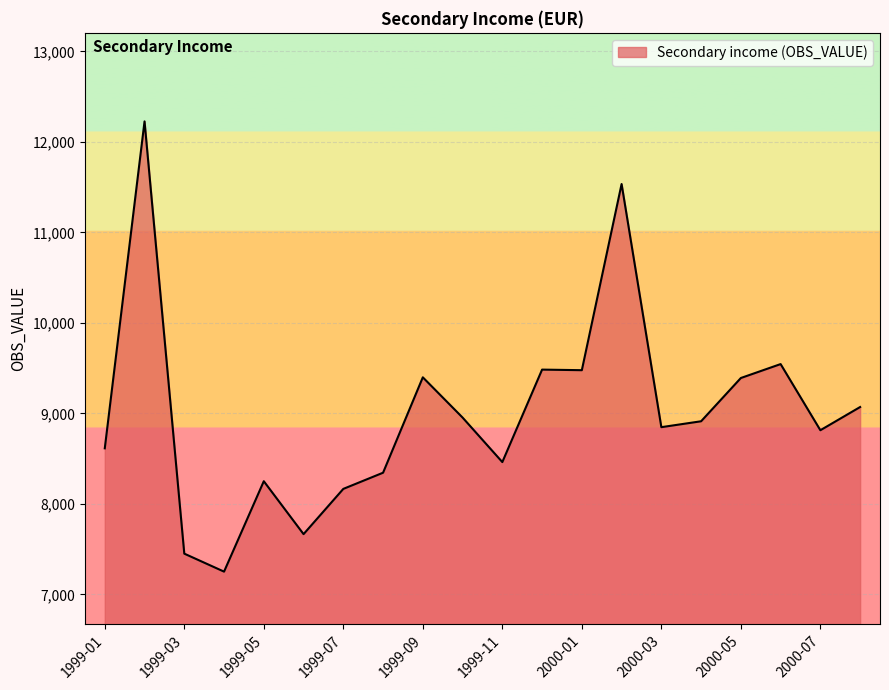

What is the smallest value displayed?

7252.1